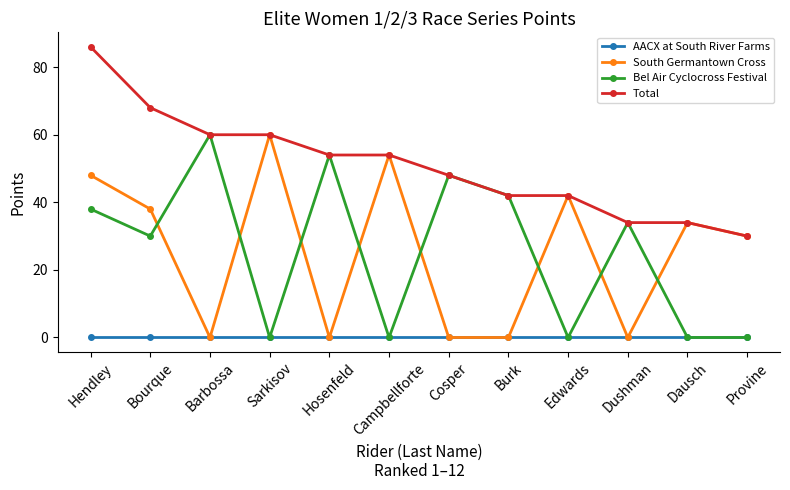

At which label does Bel Air Cyclocross Festival reach its peak?

Barbossa